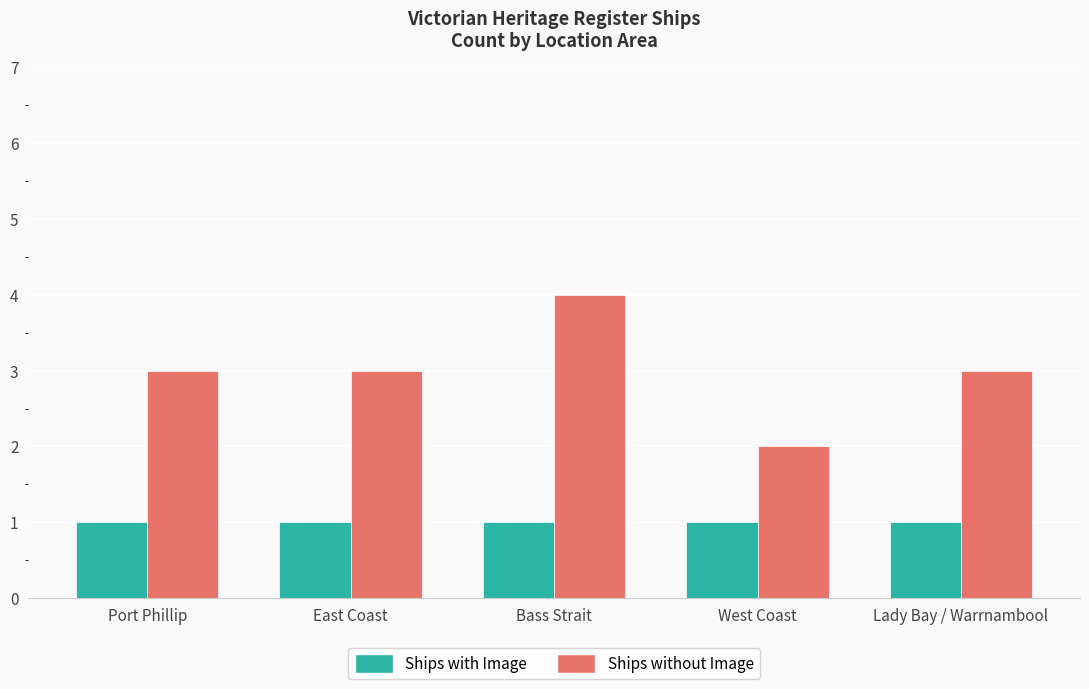

What is the sum of the Ships without Image values at Port Phillip and West Coast?

5